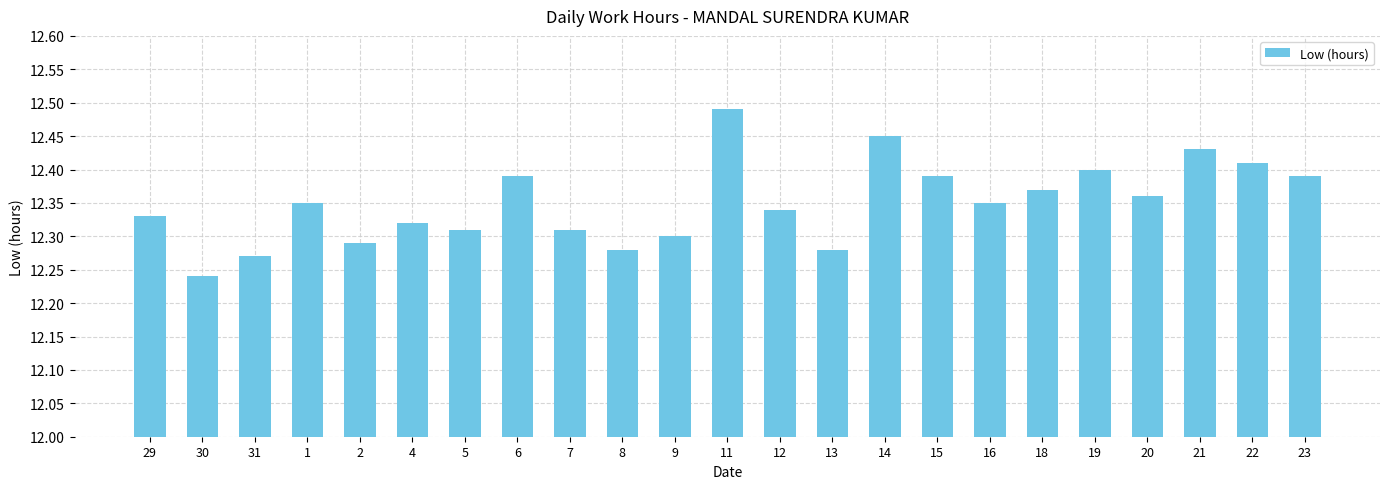

Between 2 and 15, which is larger?

15